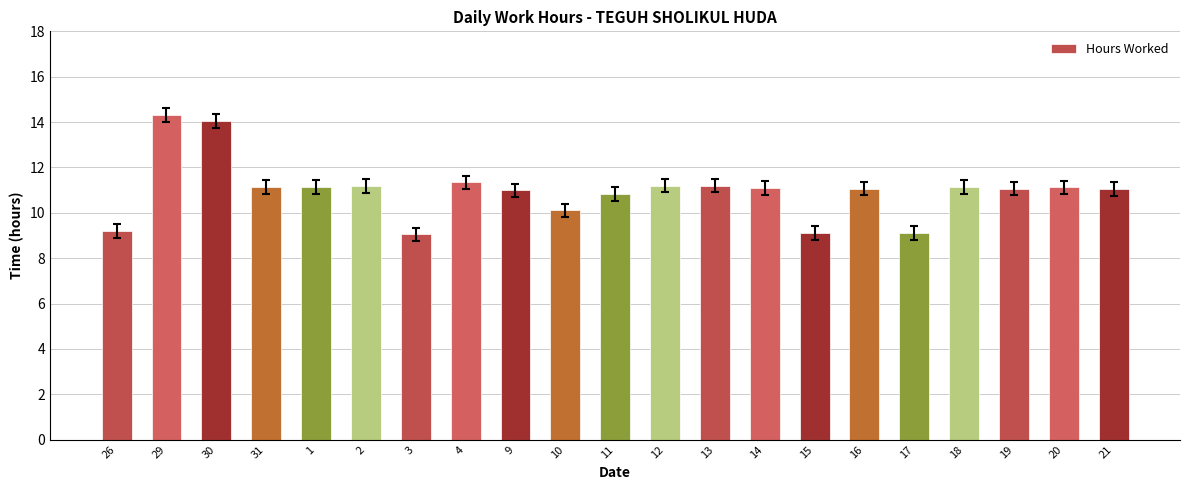

What is the maximum value shown in the chart?

14.3